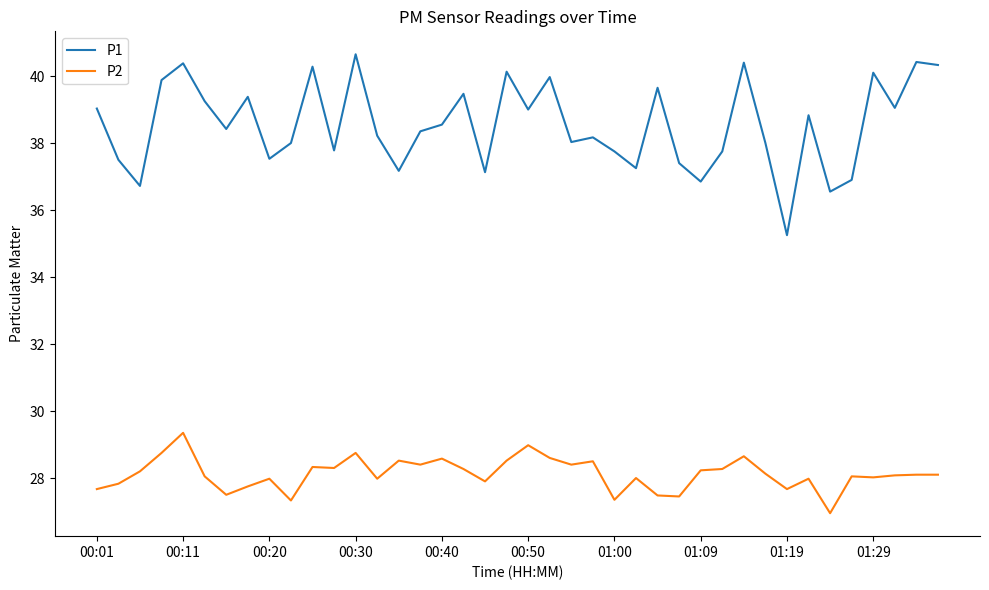

True or false: P2 and P1 intersect in this chart.

False